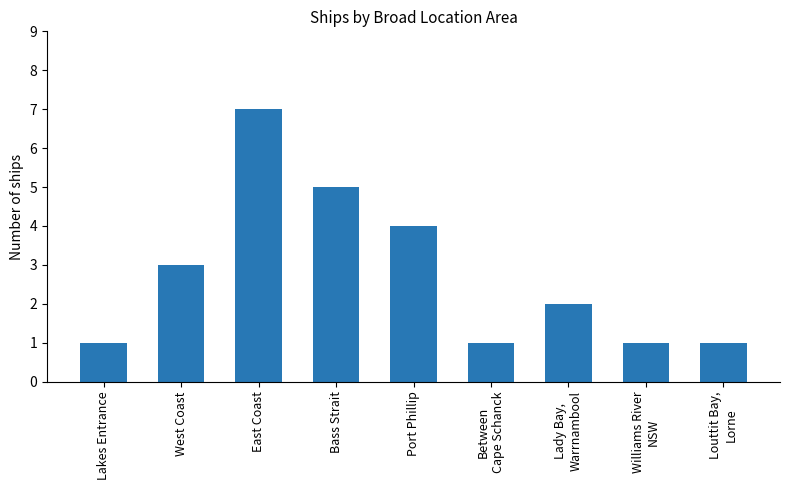

What is the ratio of the value at West Coast to the value at East Coast?

0.4